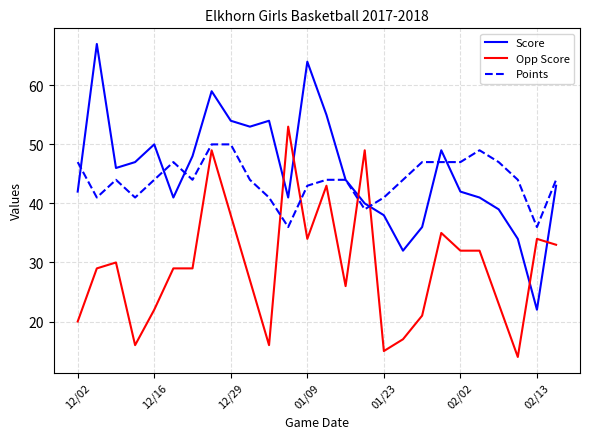

What is the maximum value shown in the chart?

67